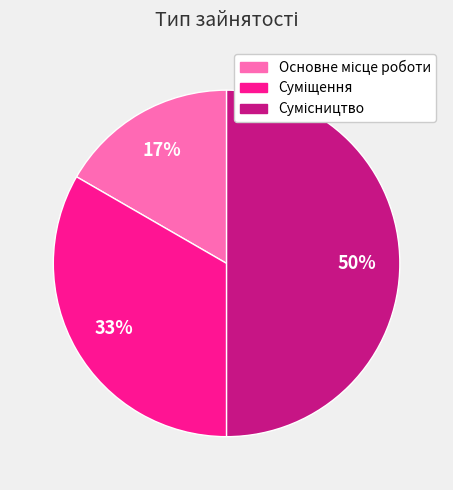

To the nearest percent, what is the average slice percentage?

33%